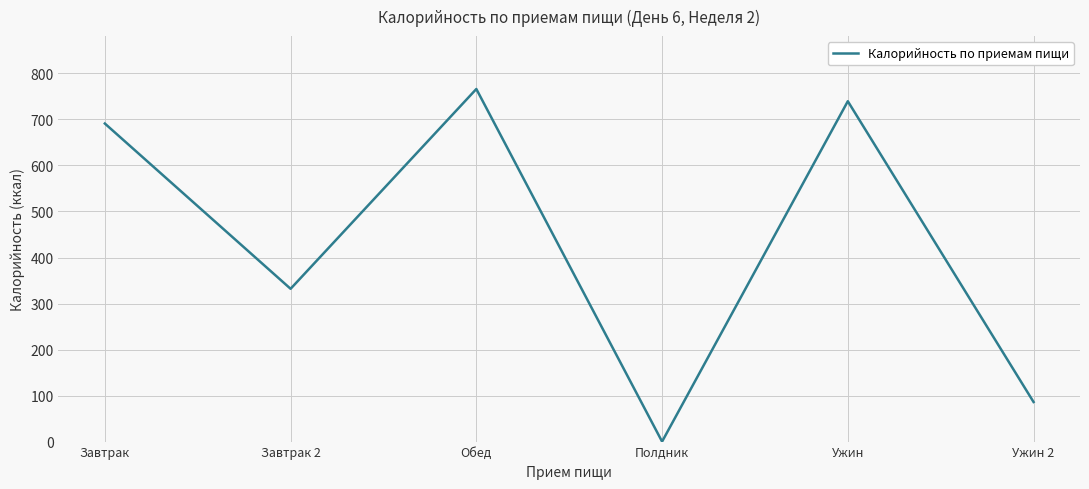

At which label does the data first exceed 691?

Завтрак